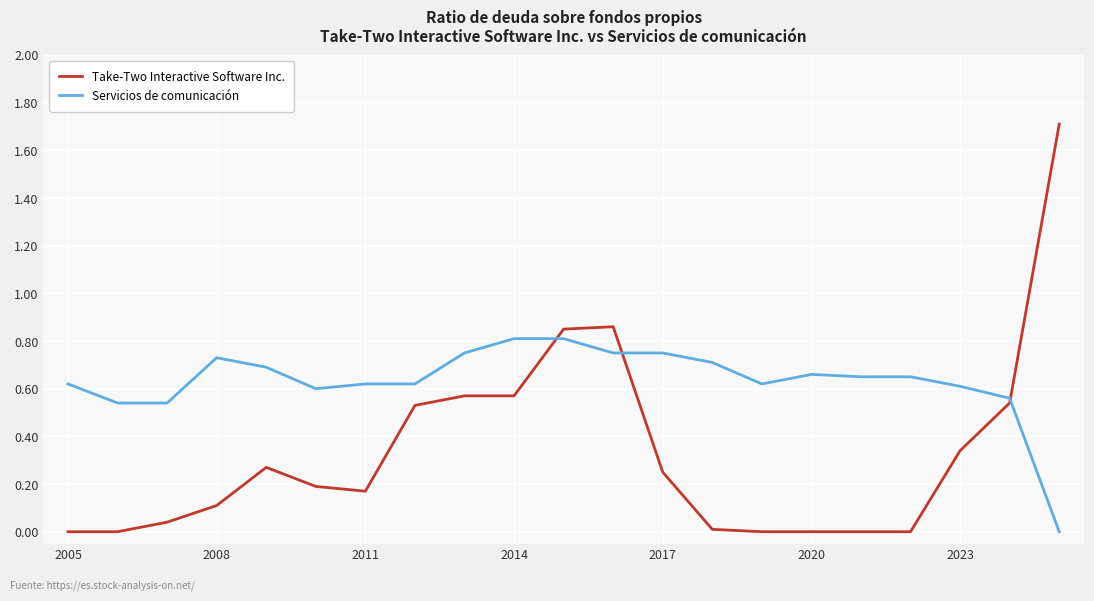

Which series has the largest total across all categories?

Servicios de comunicación